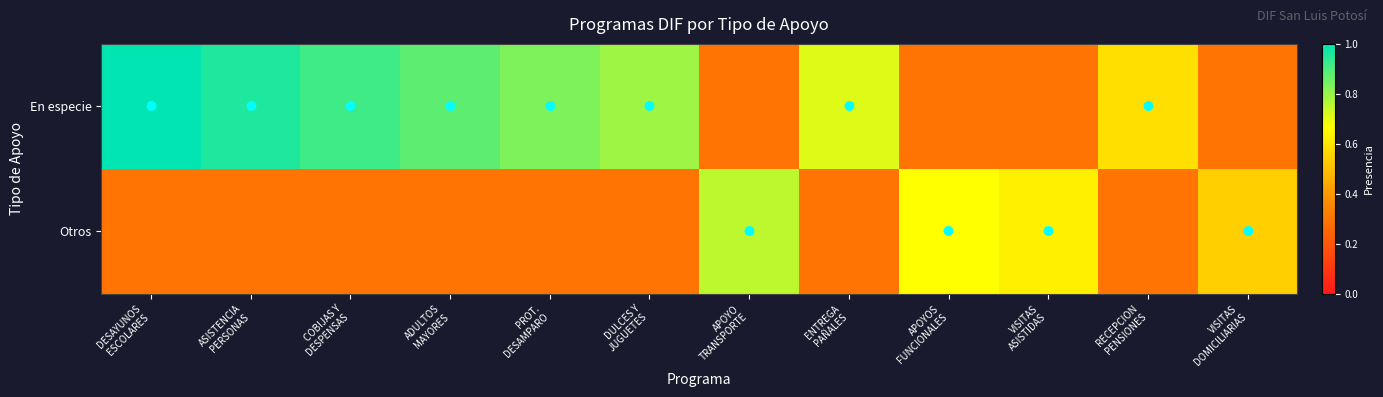

Count the number of data series in this chart.

2